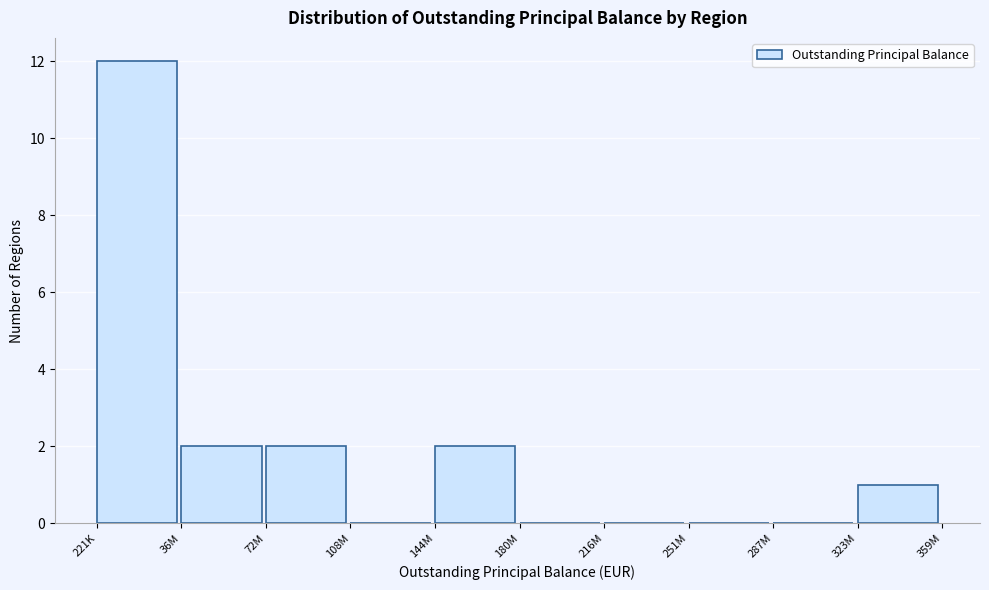

Reading right to left, transcribe all the data shown in this chart.

323M=1	287M=0	251M=0	216M=0	180M=0	144M=2	108M=0	72M=2	36M=2	221K=12